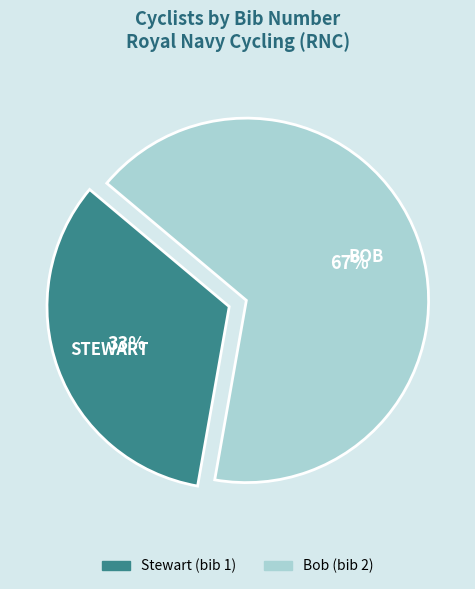

Which slice is the smallest?

Stewart